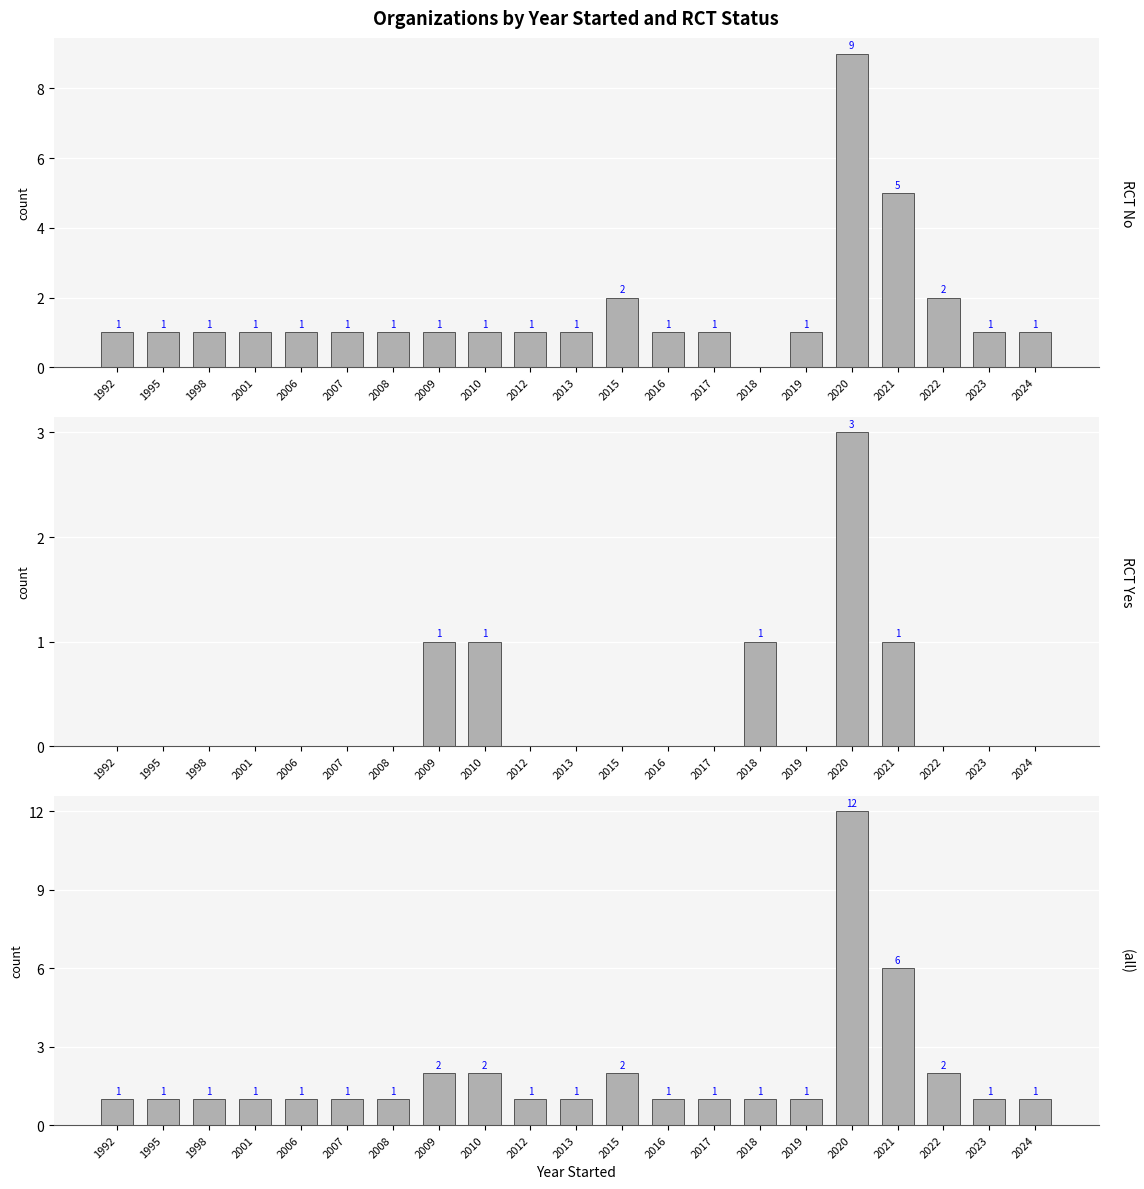

At how many categories does at least one series exceed 3?

2